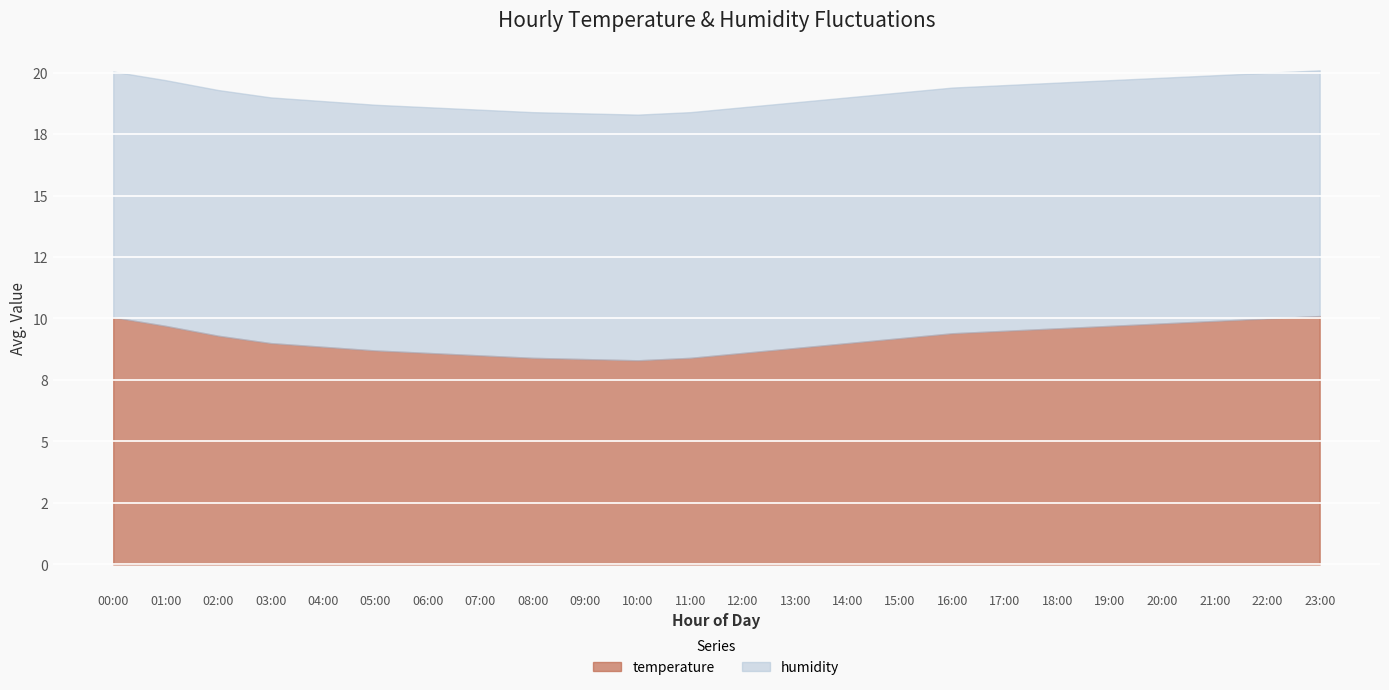

Rank the series at 16:00 from lowest to highest value.

temperature, humidity